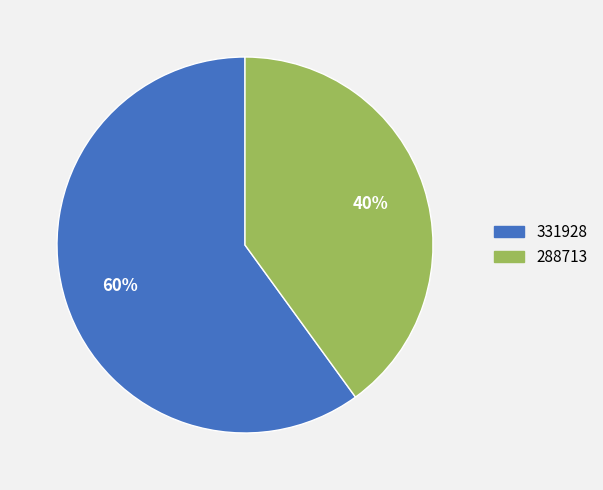

Does any single category account for the majority?

Yes